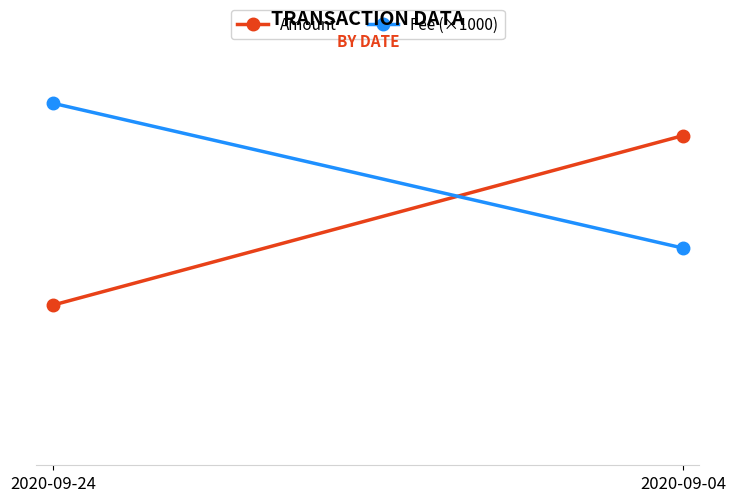

Which series has the widest spread of values?

Amount